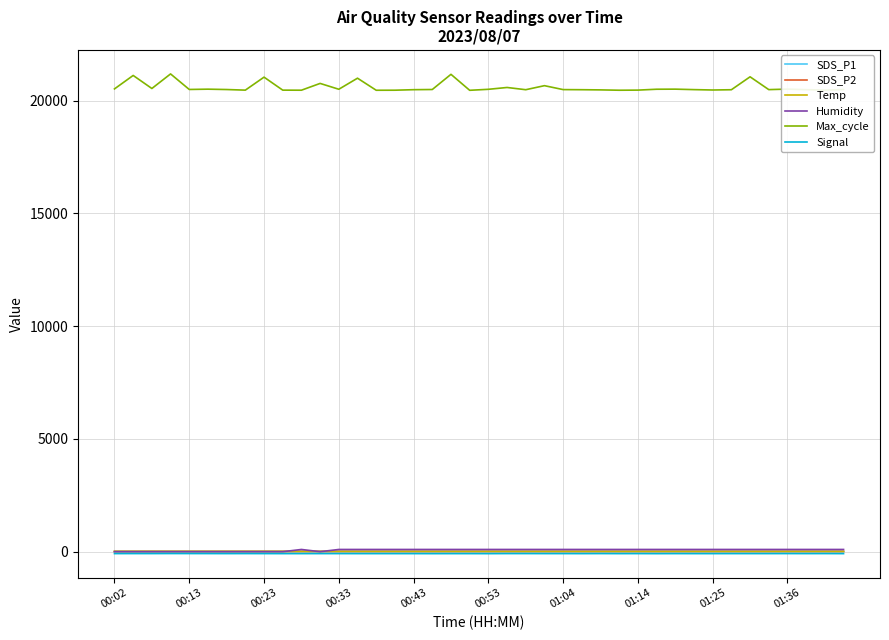

What are all the series names shown in the legend?

SDS_P1, SDS_P2, Temp, Humidity, Max_cycle, Signal